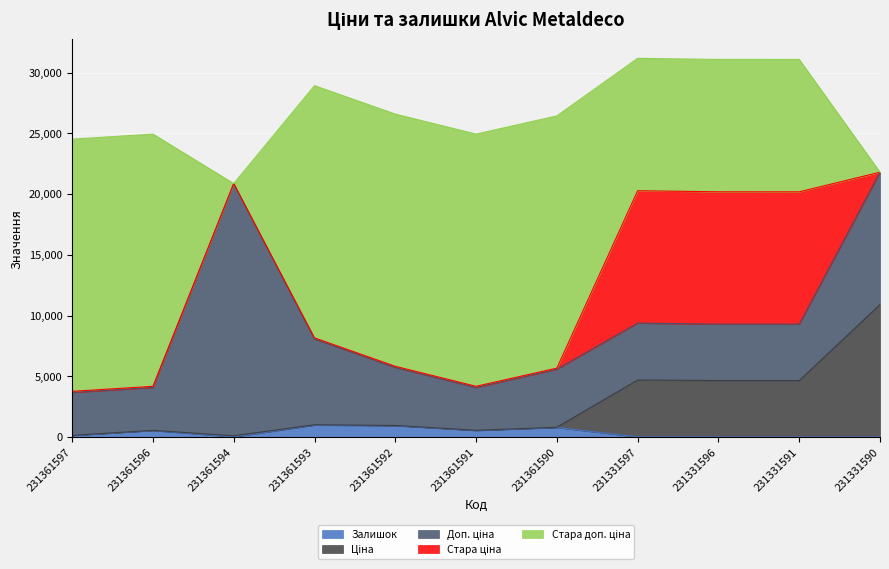

How many intersections are there between Доп. ціна and Стара ціна?

2